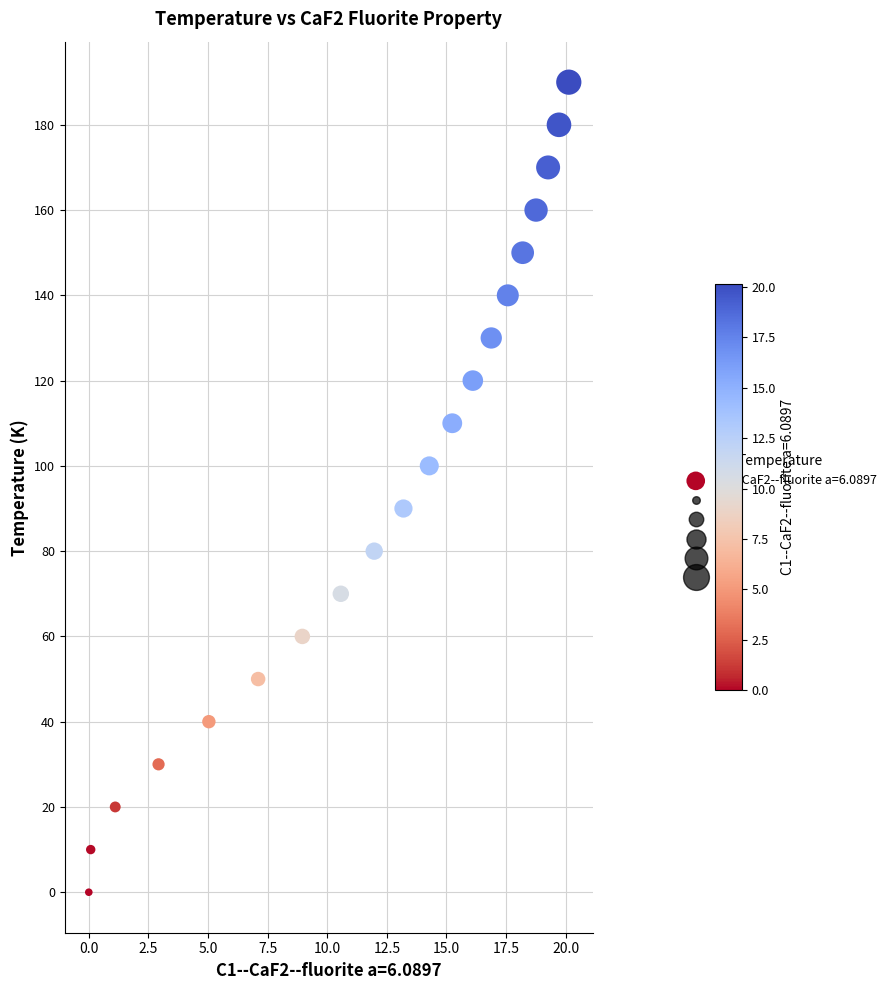

What is the range of Y values (max minus min)?

190